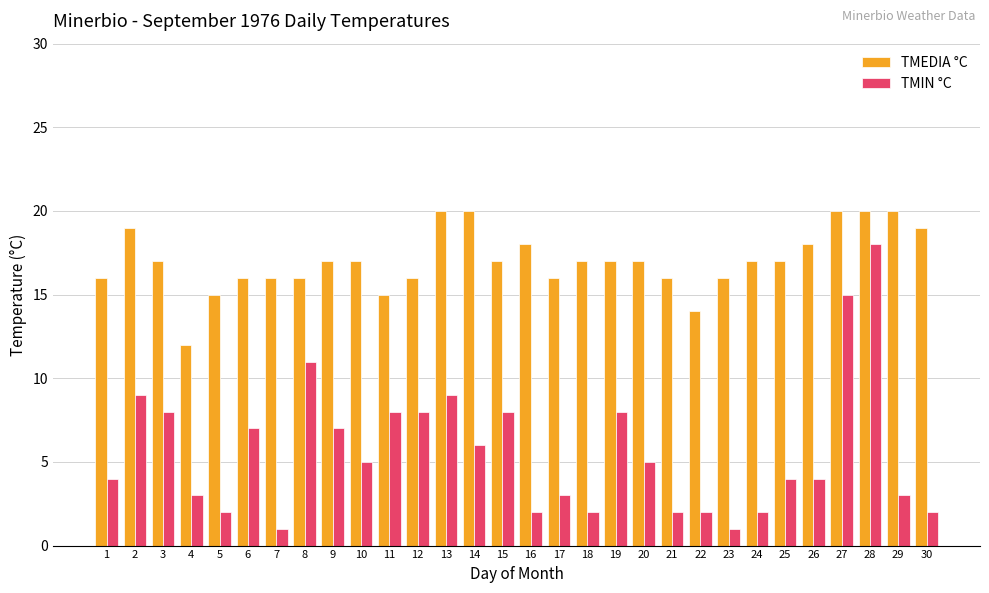

Rank the series by their average value, from highest to lowest.

TMEDIA °C, TMIN °C